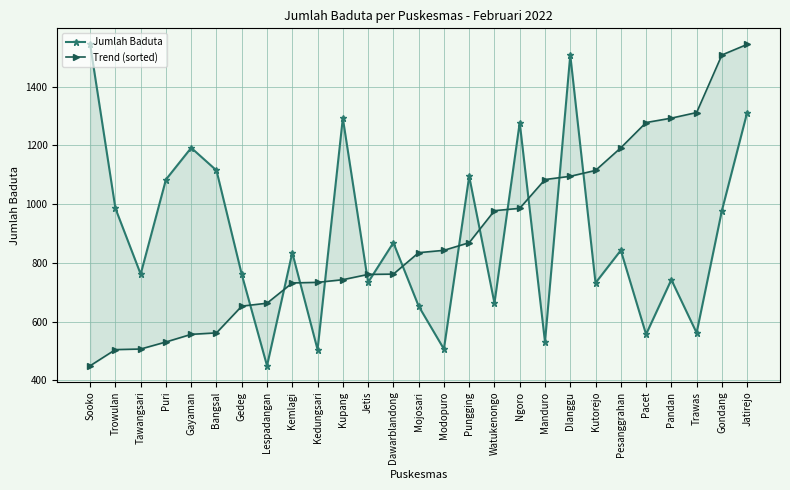

What are all the series names shown in the legend?

Jumlah Baduta, Trend (sorted)